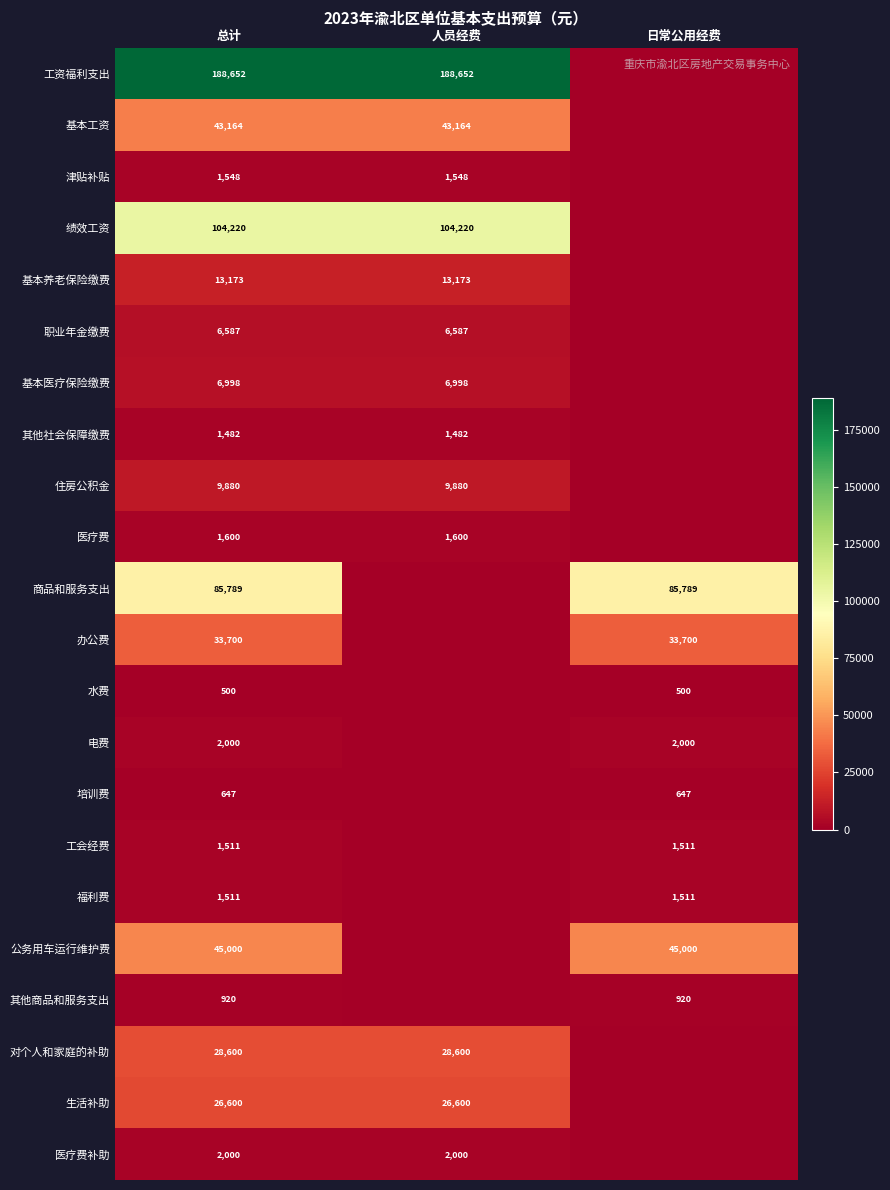

The 其他社会保障缴费 series shows 2288 at 总计. True or false?

False